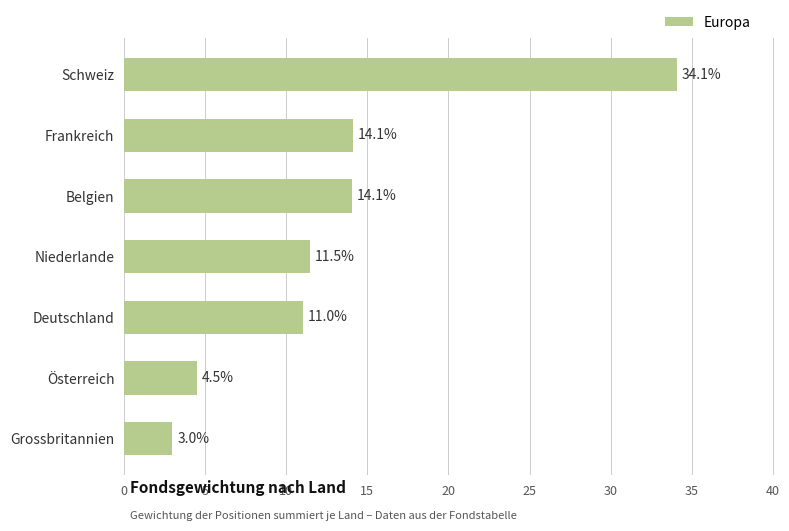

What is the difference between the second highest and second lowest values?

9.6